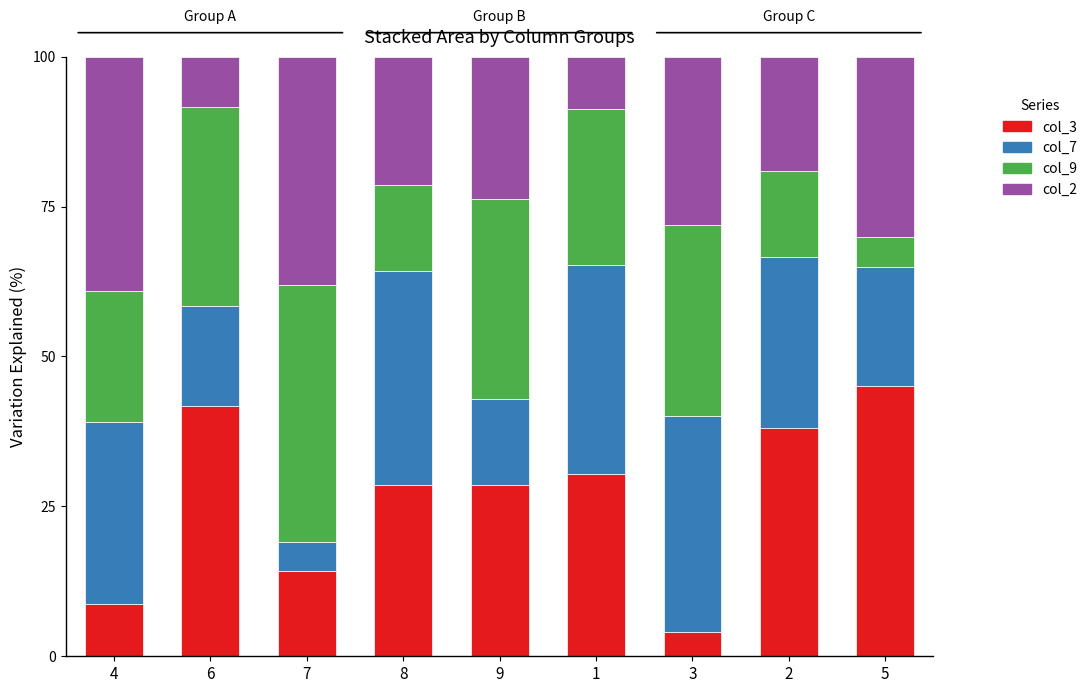

What is the highest value of the col_3 series?

45.0